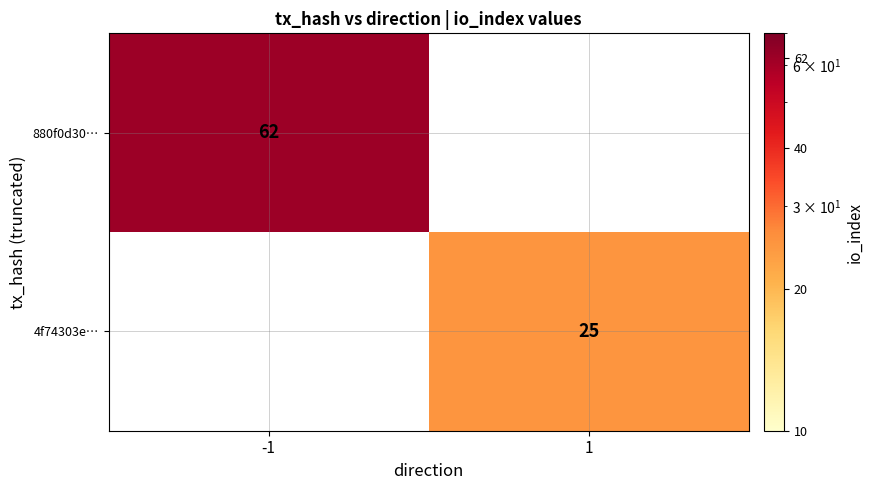

True or false: 880f0d30… has a value of 62 at -1.

True